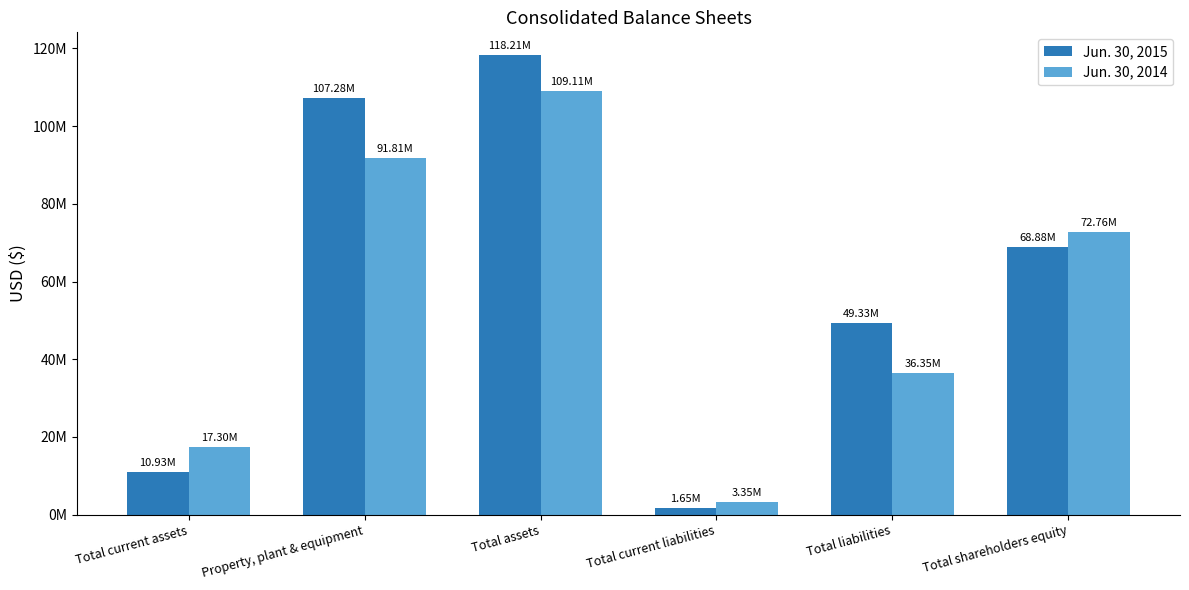

What are all the series names shown in the legend?

Jun. 30, 2015, Jun. 30, 2014